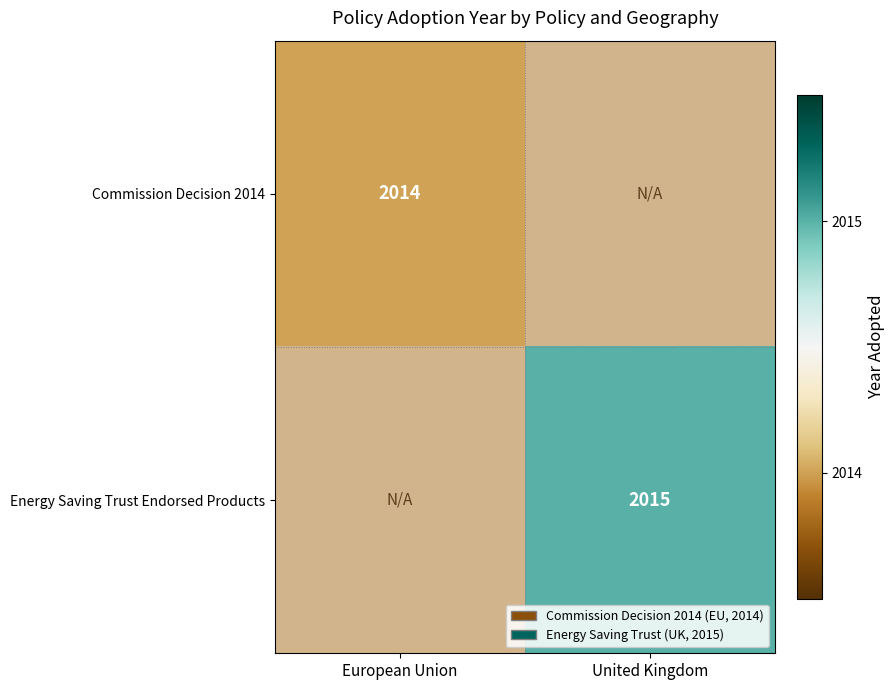

The value of Commission Decision 2014 at United Kingdom is 0. True or false?

True